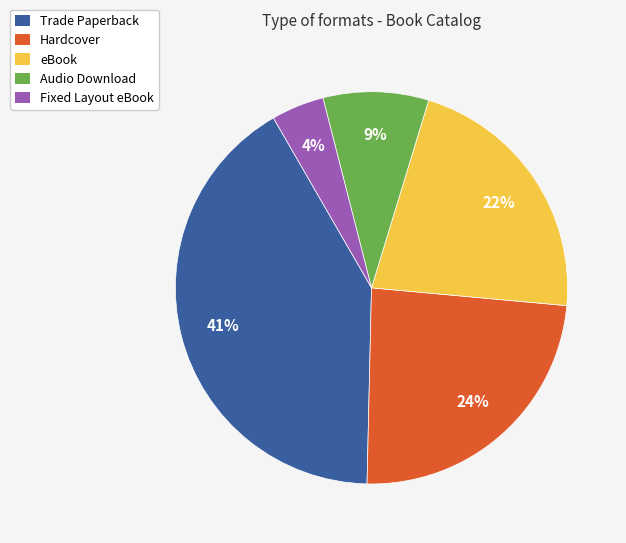

What percentage is the Fixed Layout eBook slice, to the nearest percent?

4%